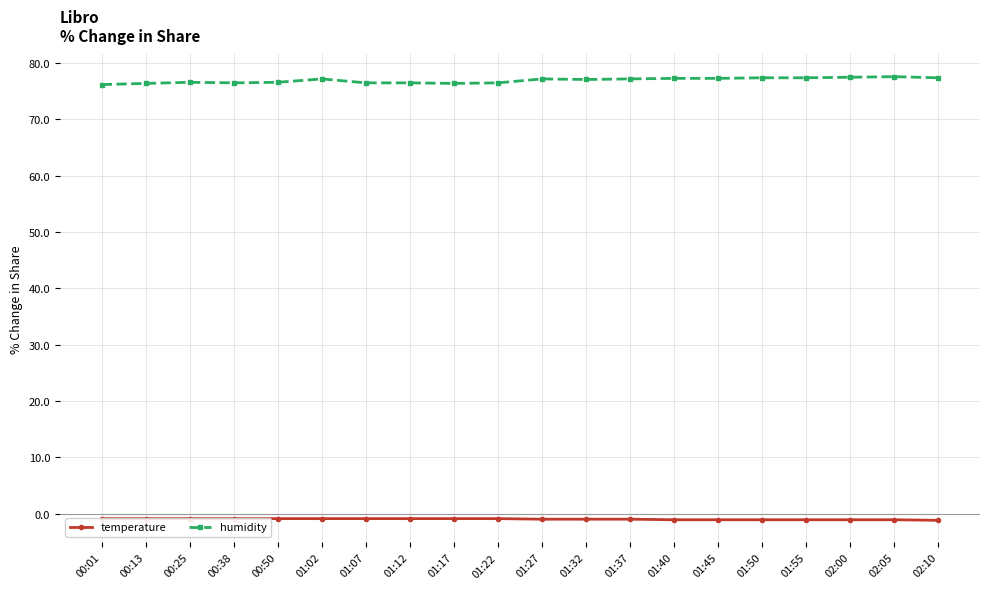

True or false: humidity and temperature cross at least once.

False